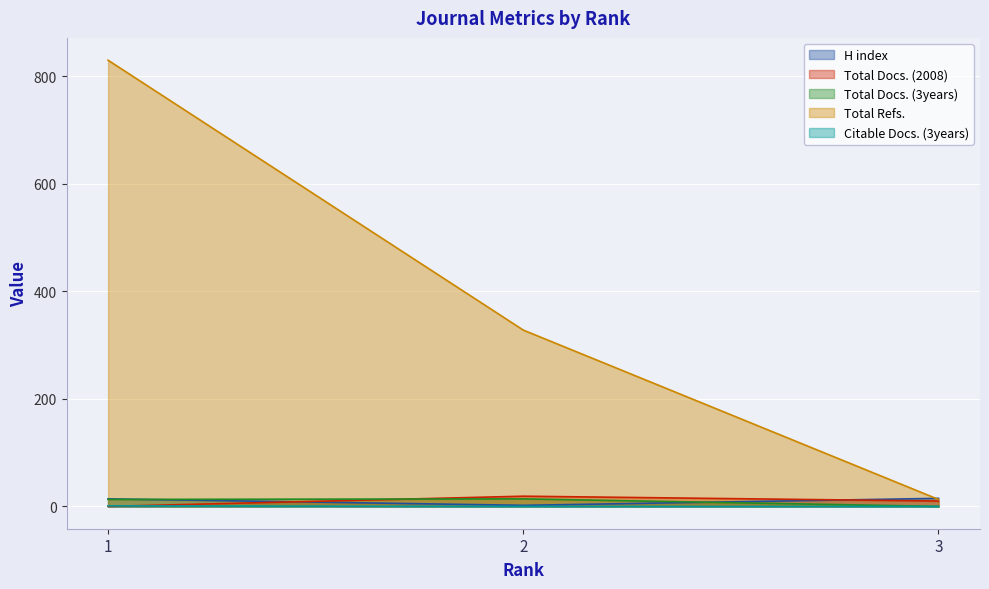

Which series has the largest range (max minus min)?

Total Refs.